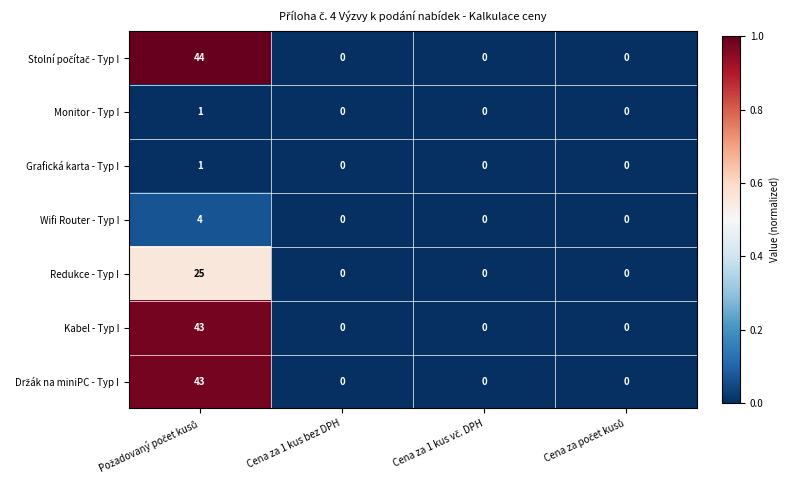

Count the number of categories in the chart.

4